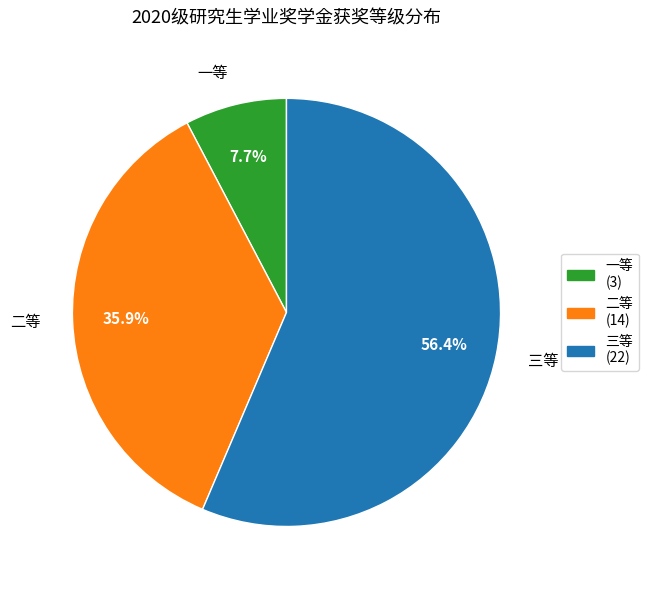

Combined, what portion of the pie is 二等 and 三等?

92.3%